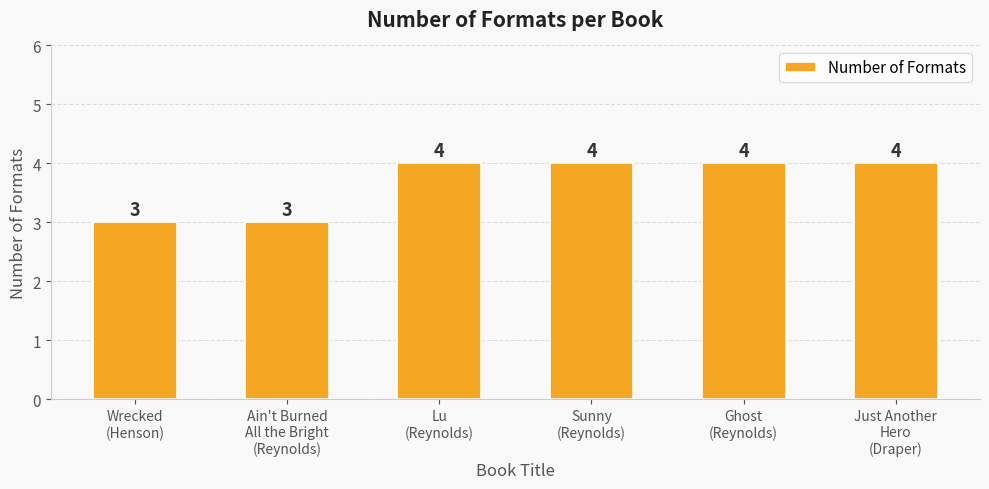

What is the approximate value at Wrecked
(Henson)?

3